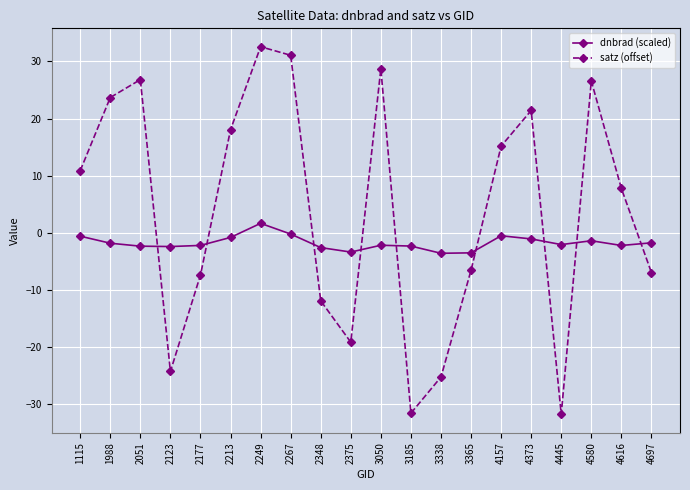

Where is the first local maximum for satz (offset)?

2051